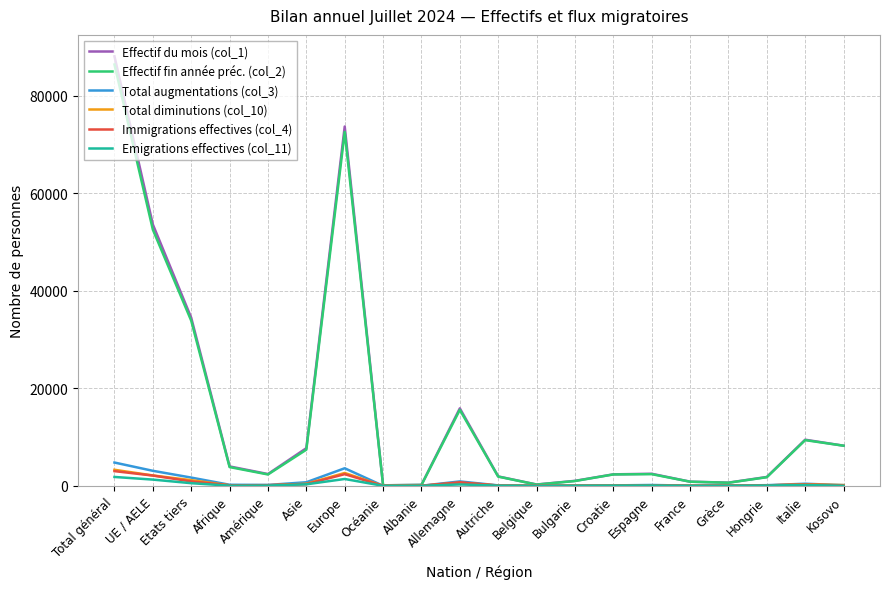

Which series has the largest range (max minus min)?

Effectif du mois (col_1)